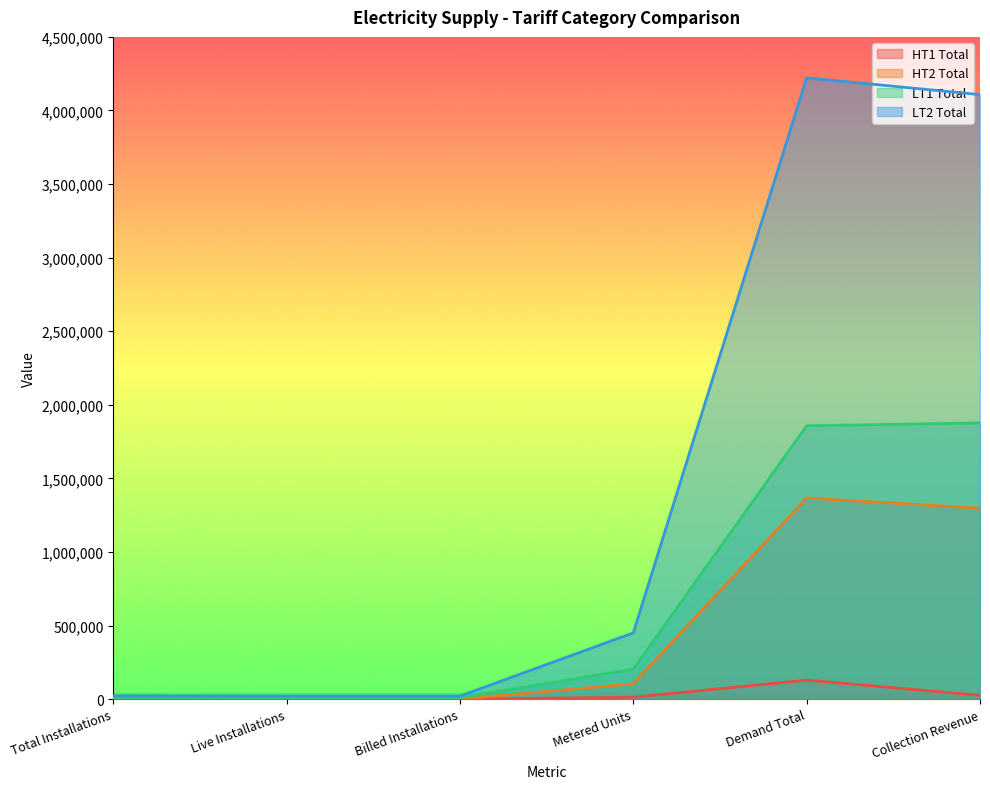

What is the difference between the maximum and second lowest values in the HT2 Total series?

1367184.0